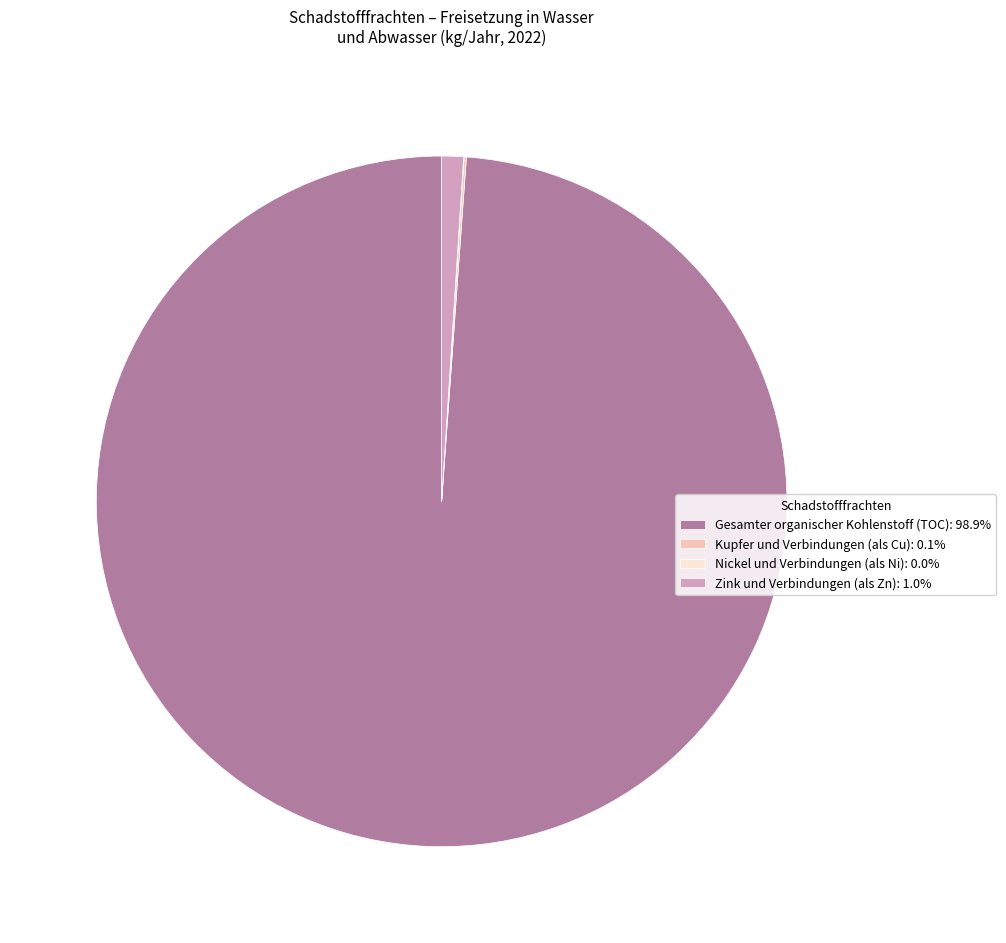

Is there any slice that represents more than half of the pie?

Yes